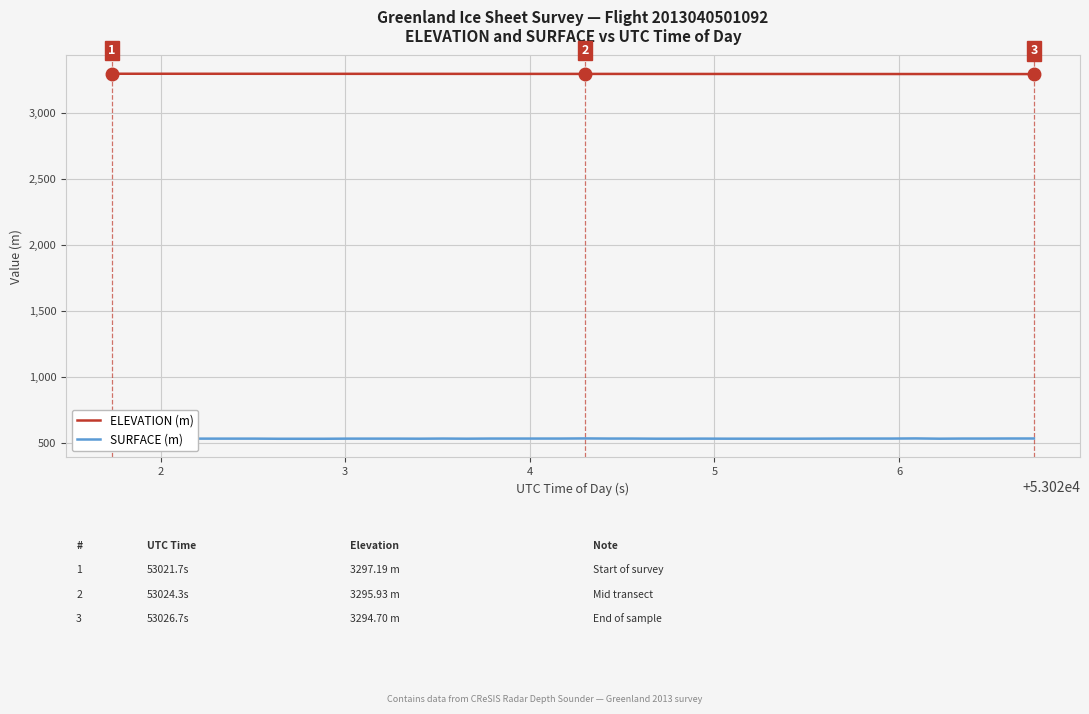

What is the greatest value displayed?

3297.2